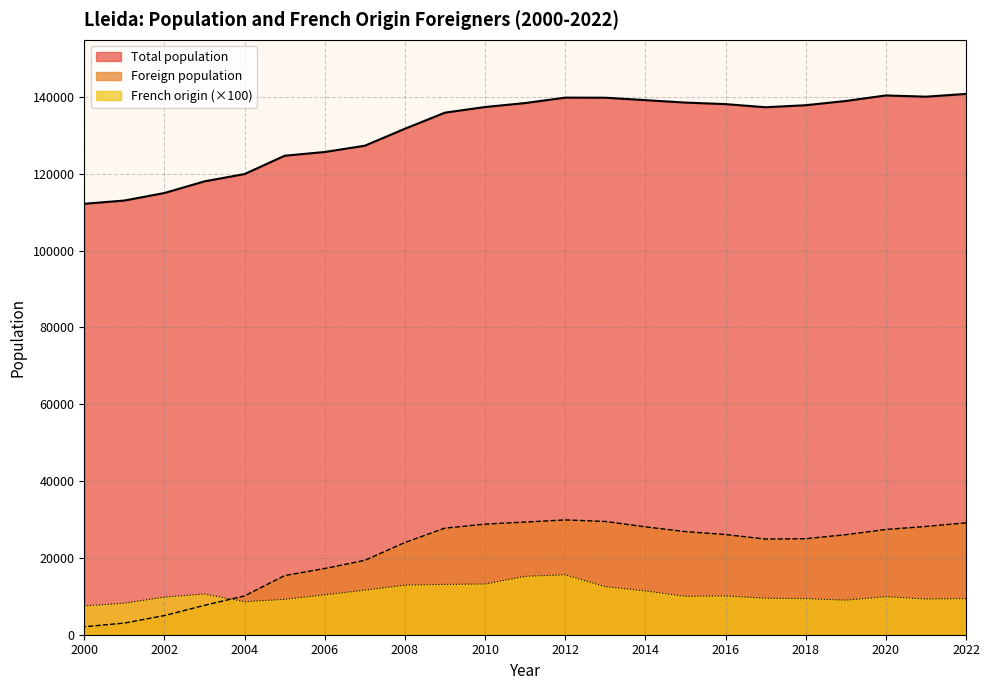

Which category has the lowest value across all series?

2000